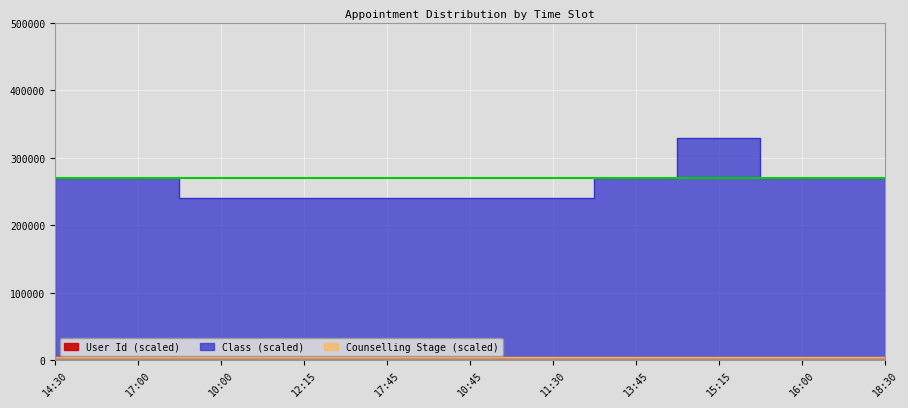

How many lines are shown in the chart?

2